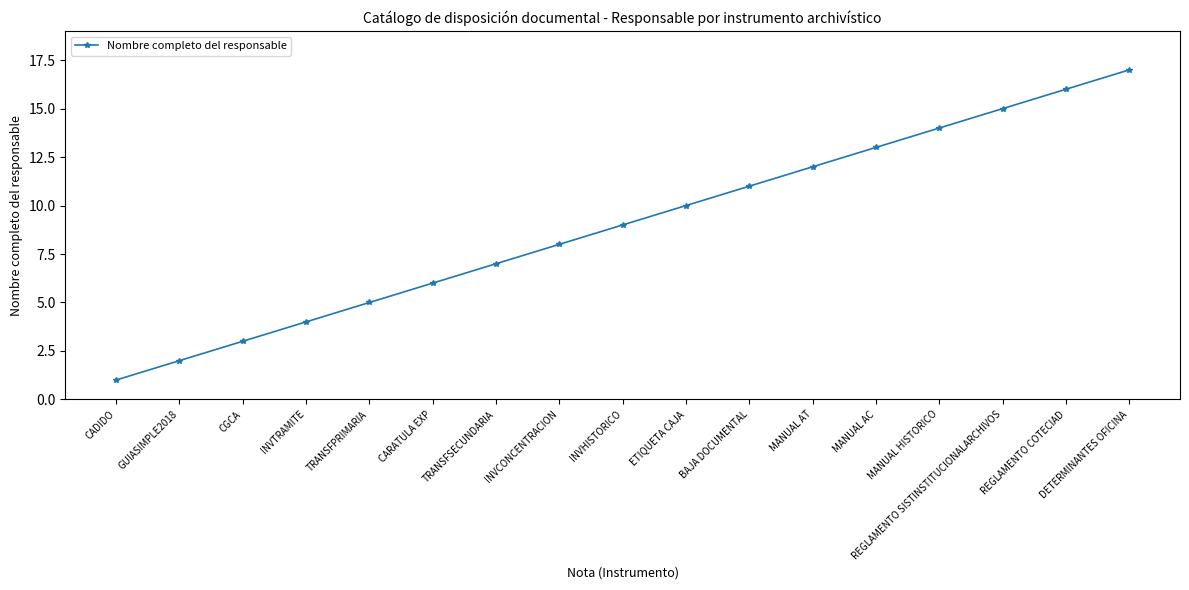

Is it true that the value at TRANSFPRIMARIA is 3?

False